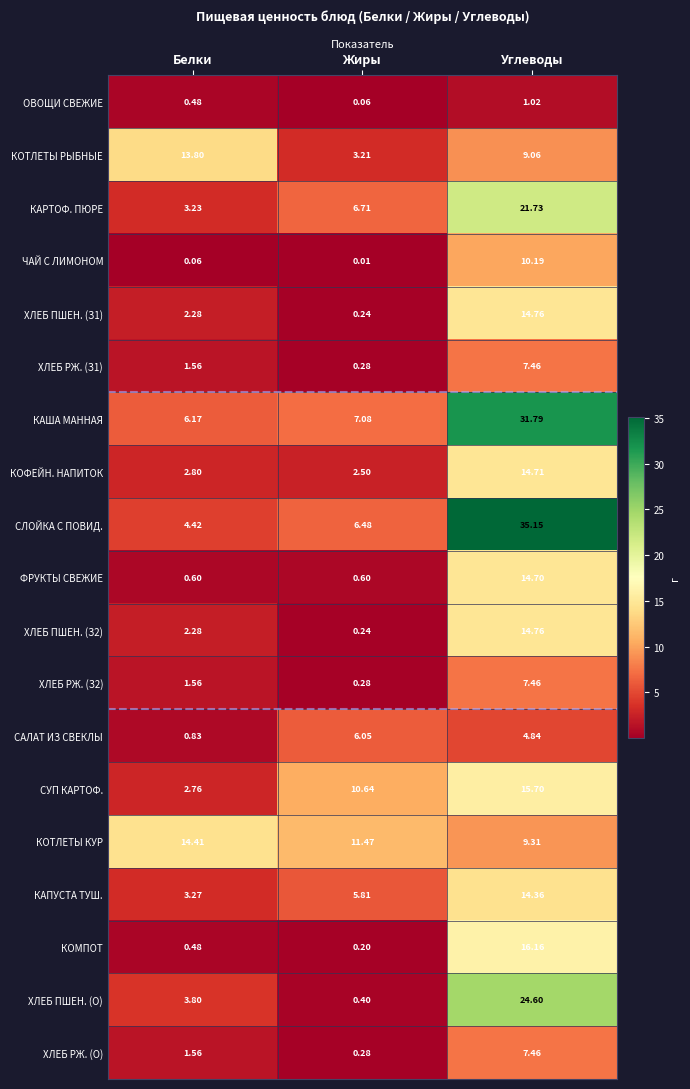

Which series has the largest total across all categories?

СЛОЙКА С ПОВИД.